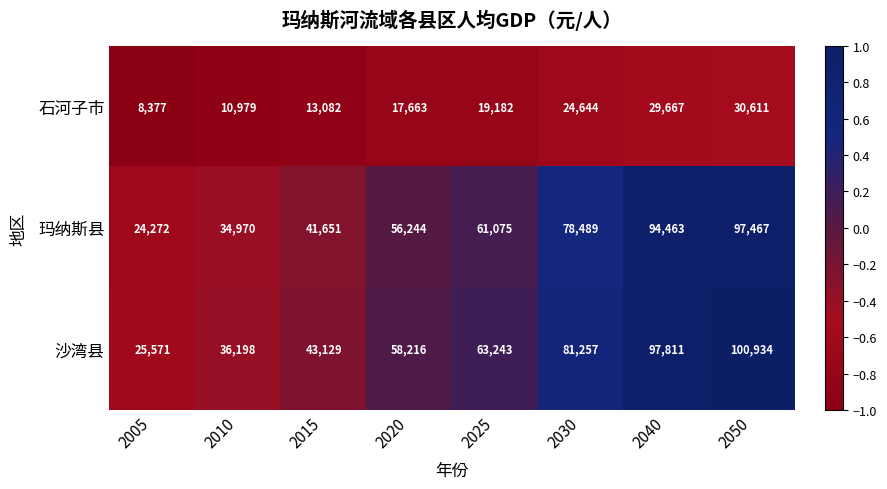

Which series has the largest range (max minus min)?

沙湾县